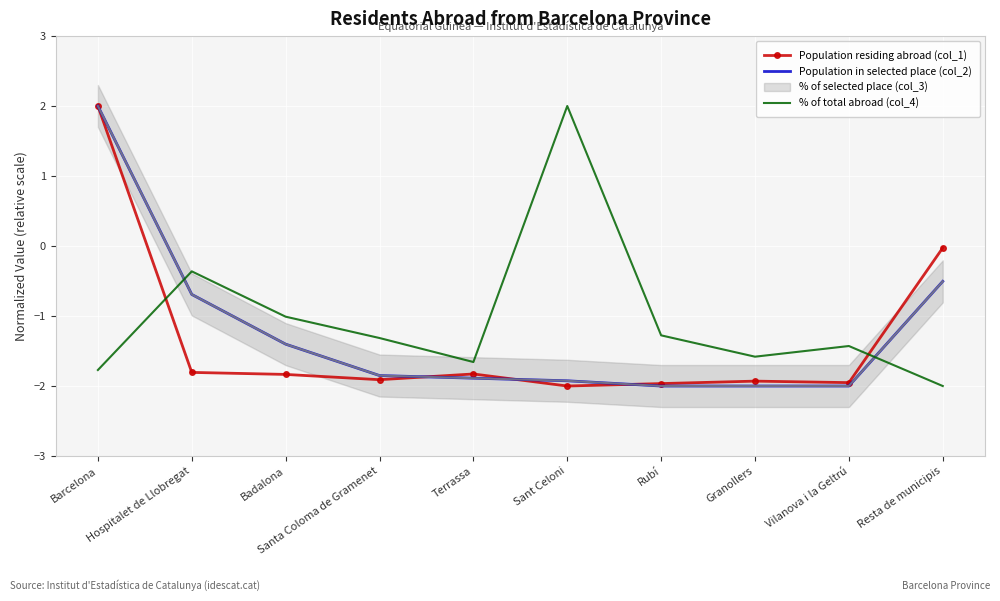

What is the difference between the maximum and second lowest values in the % of total abroad (col_4) series?

3.8